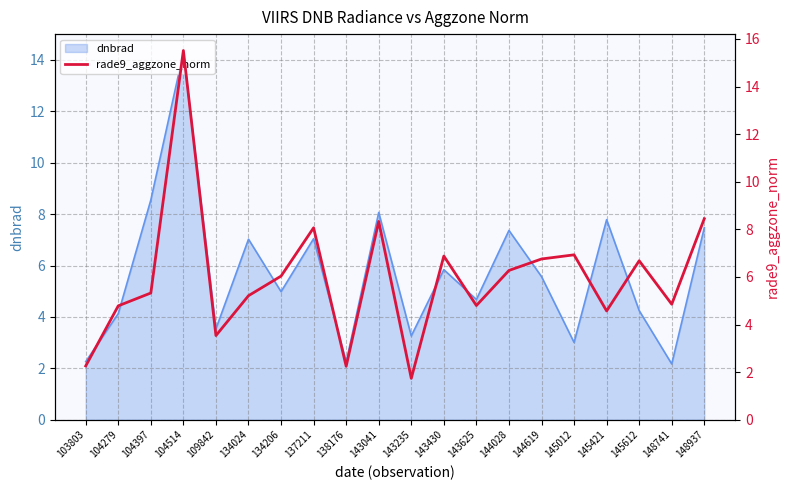

What is the maximum value shown in the chart?

15.5